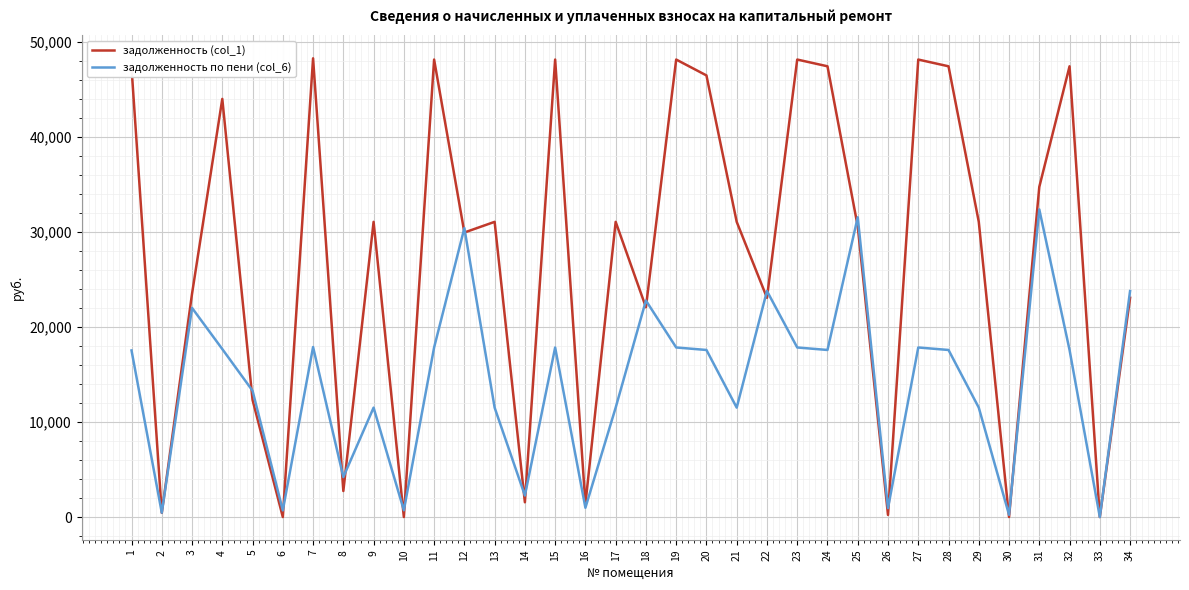

Is the value of задолженность (col_1) at 19 greater than the value of задолженность по пени (col_6) at 1?

Yes